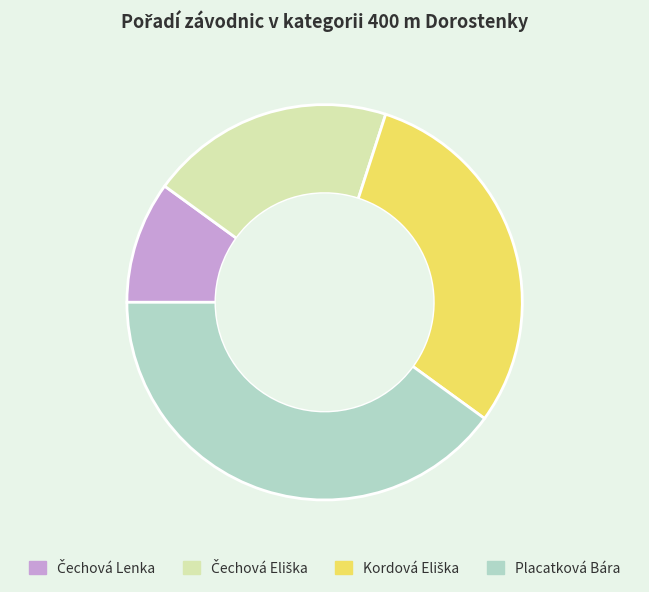

What is the largest slice in the pie chart?

Placatková Bára